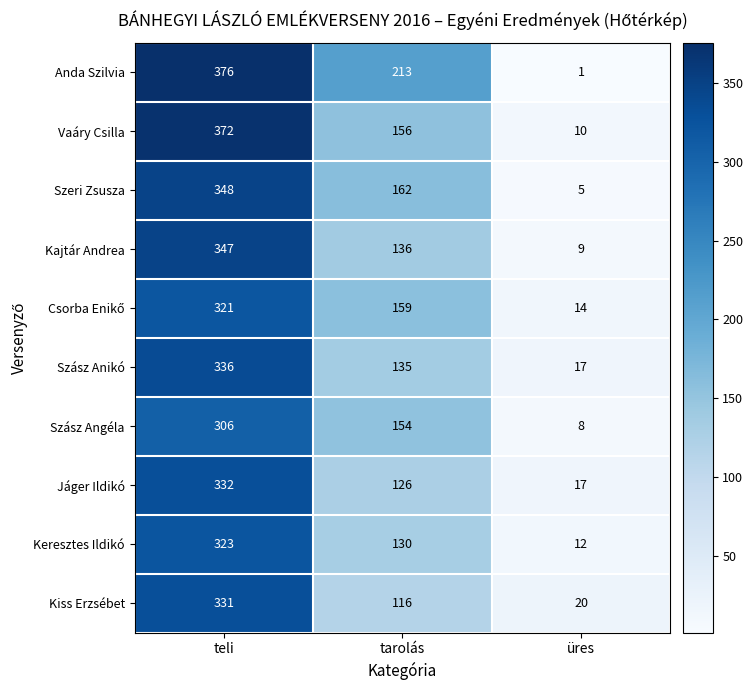

At which category is the sum across all series the highest?

teli